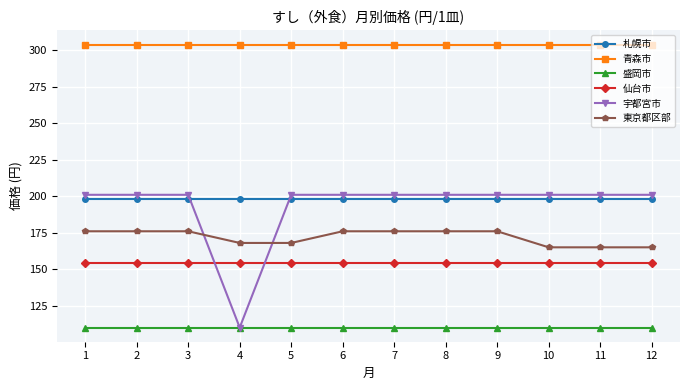

Reading left to right, list all the values displayed in this chart.

札幌市: 198	198	198	198	198	198	198	198	198	198	198	198
青森市: 304	304	304	304	304	304	304	304	304	304	304	304
盛岡市: 110	110	110	110	110	110	110	110	110	110	110	110
仙台市: 154	154	154	154	154	154	154	154	154	154	154	154
宇都宮市: 201	201	201	110	201	201	201	201	201	201	201	201
東京都区部: 176	176	176	168	168	176	176	176	176	165	165	165